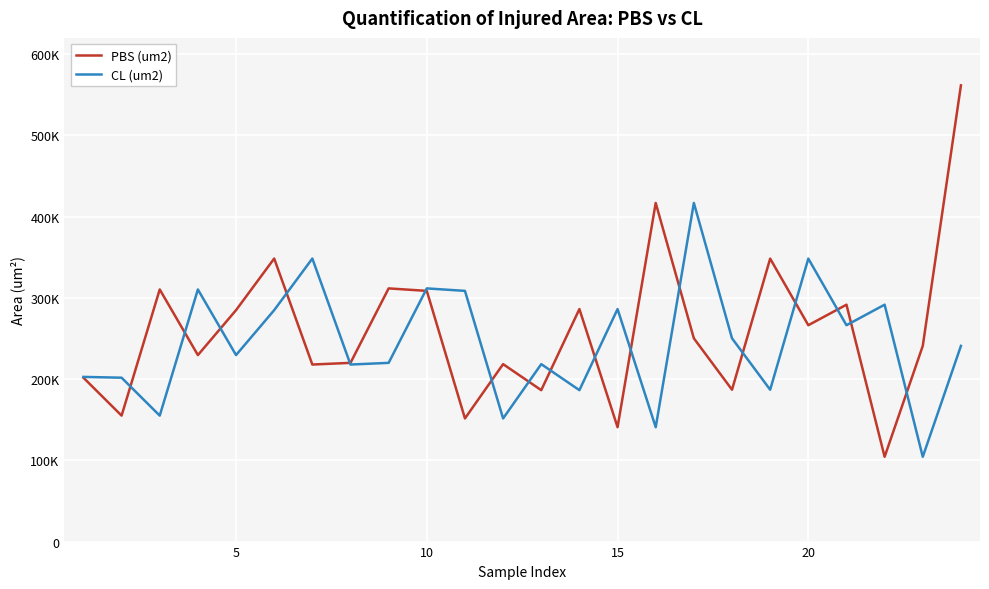

What is the value of the PBS (um2) point at the 22nd from the left?

104358